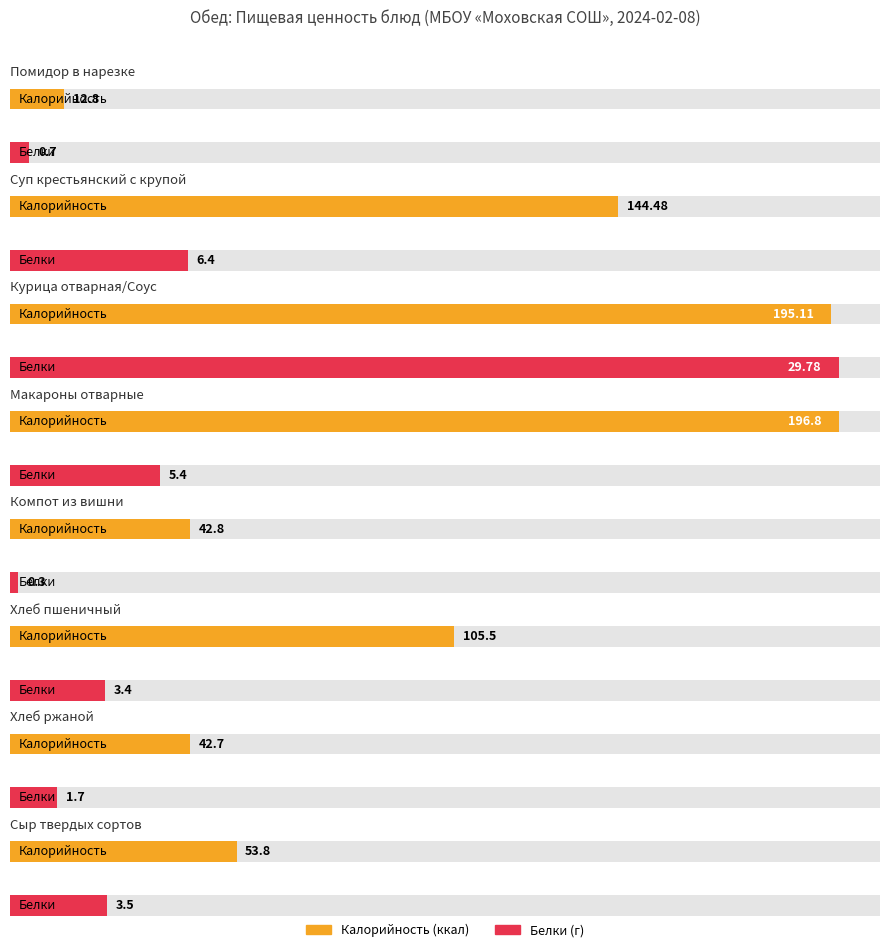

What are all the series names shown in the legend?

Калорийность, Белки